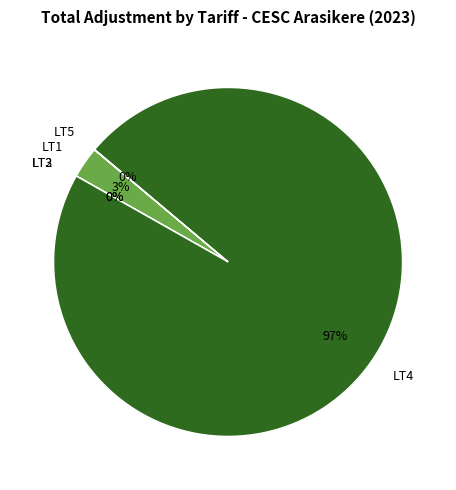

To the nearest percent, what is the average slice percentage?

20%